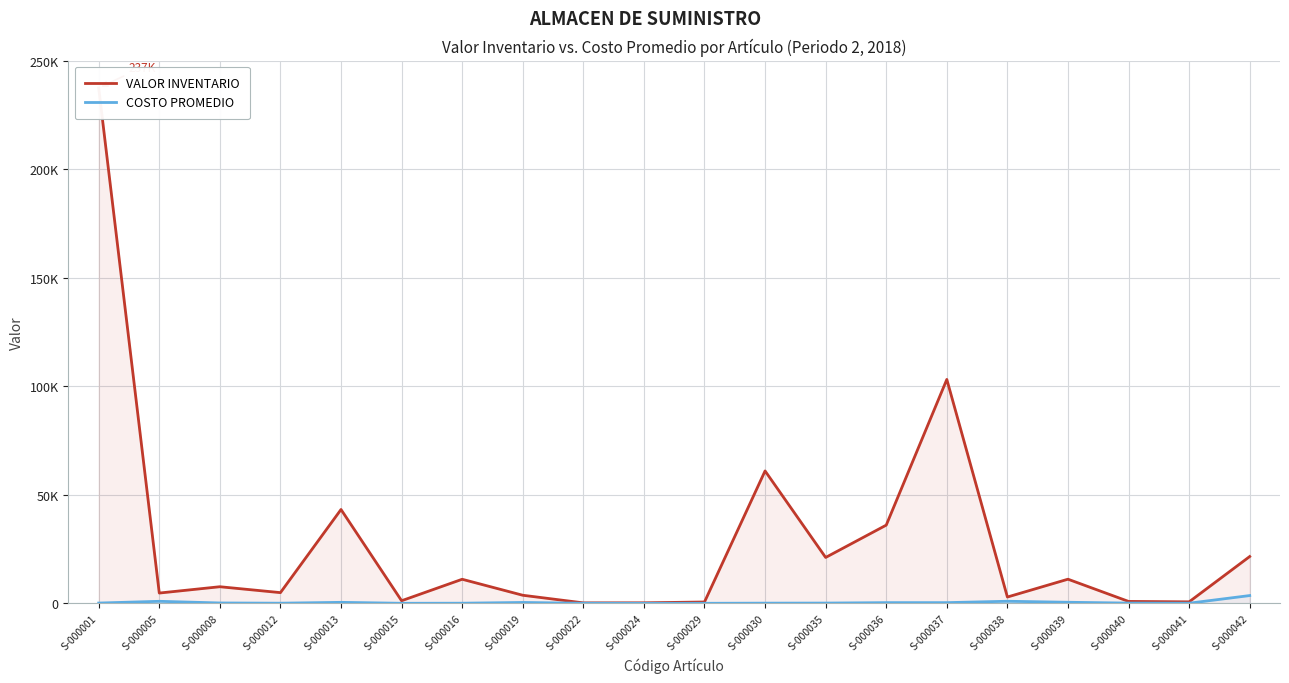

List the series in order of their peak value, lowest first.

COSTO PROMEDIO, VALOR INVENTARIO